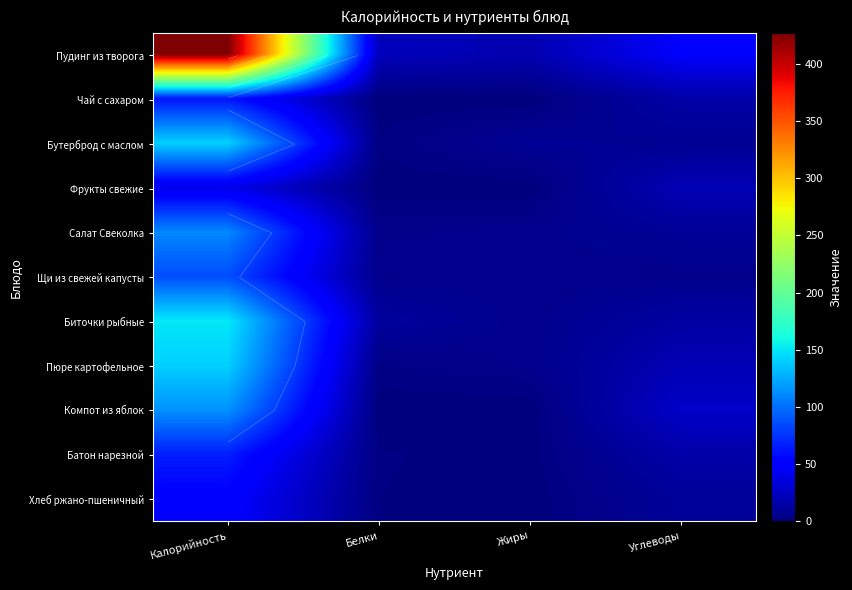

What is the spread (max minus min) of values at Жиры?

18.6